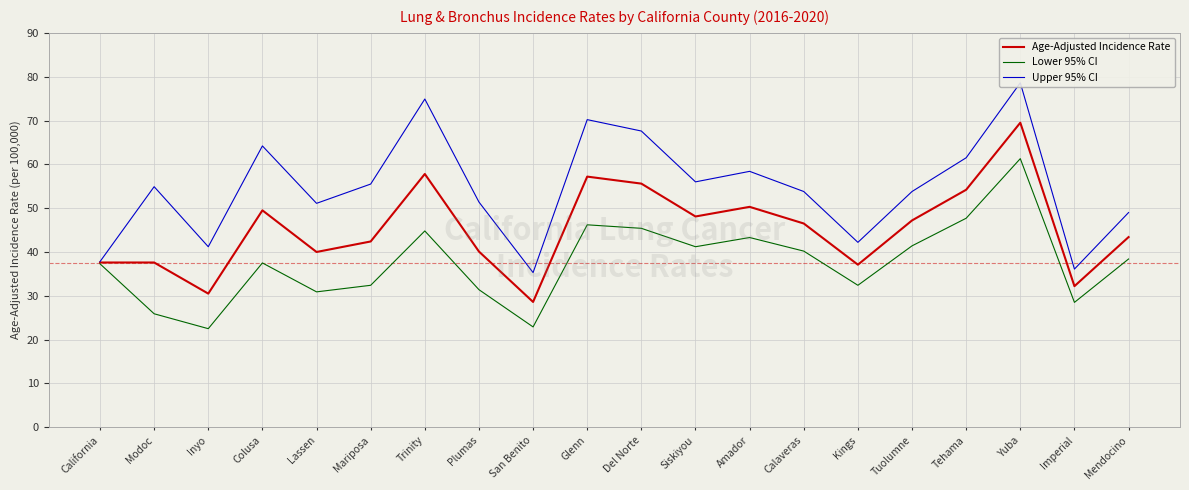

Which series changed the most between Tuolumne and Mendocino?

Upper 95% CI